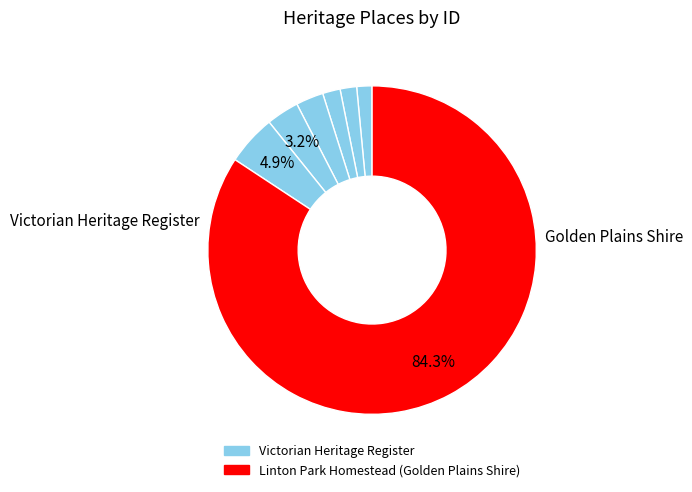

How many segments does this pie chart have?

7